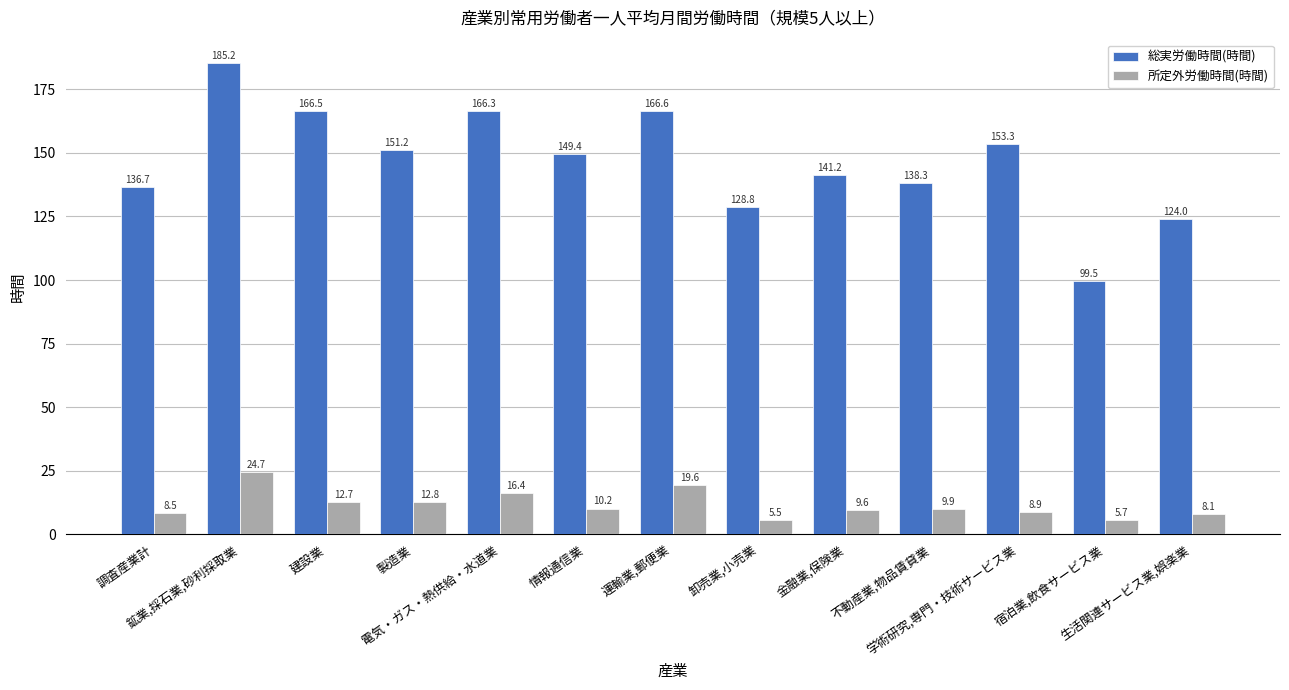

Count the number of data series in this chart.

2